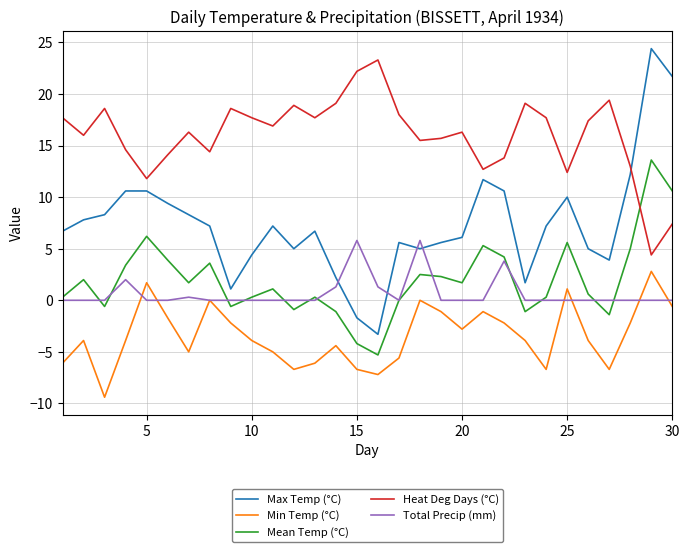

At how many categories does at least one series exceed 22?

3